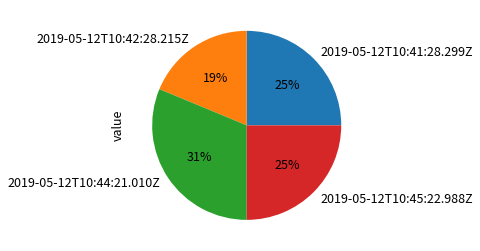

True or false: 2019-05-12T10:42:28.215Z accounts for 19% of the total.

True